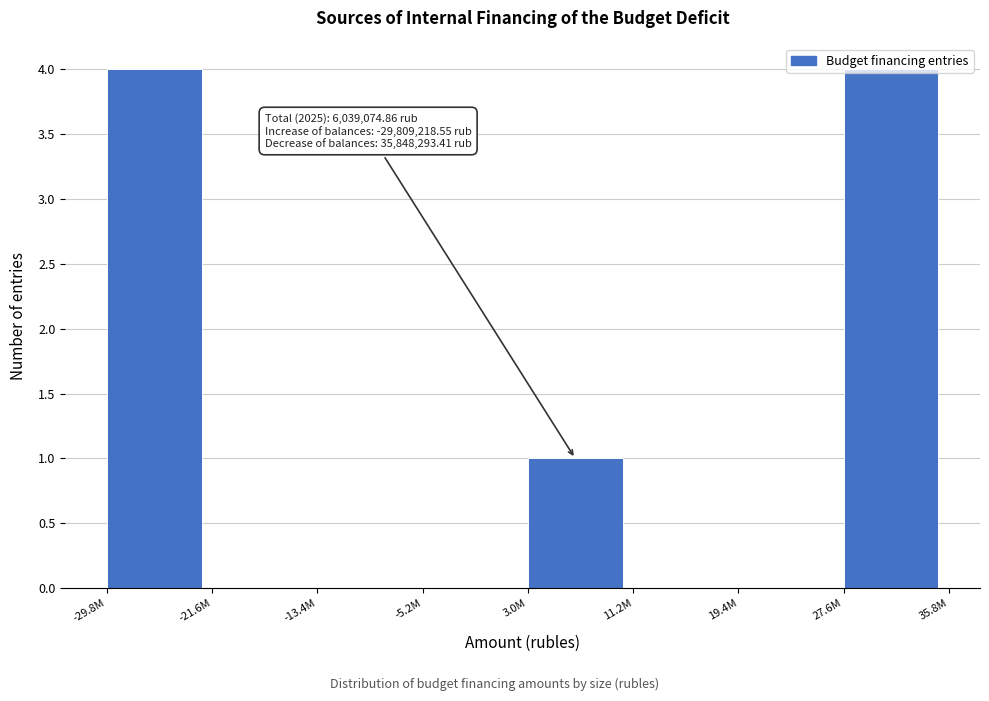

What is the sum of all values?

9